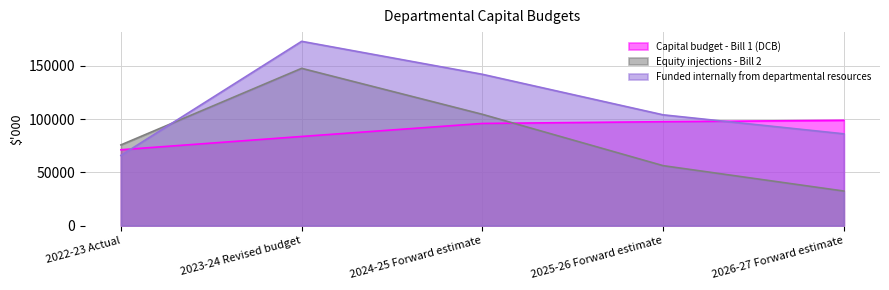

At which category does Equity injections - Bill 2 reach its first local peak?

2023-24 Revised budget